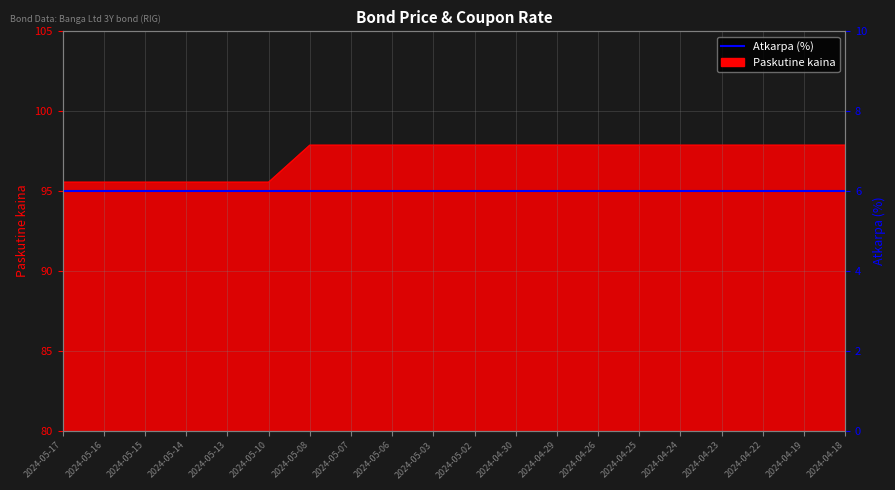

The chart shows a value of 97.9 at 2024-05-02. True or false?

True